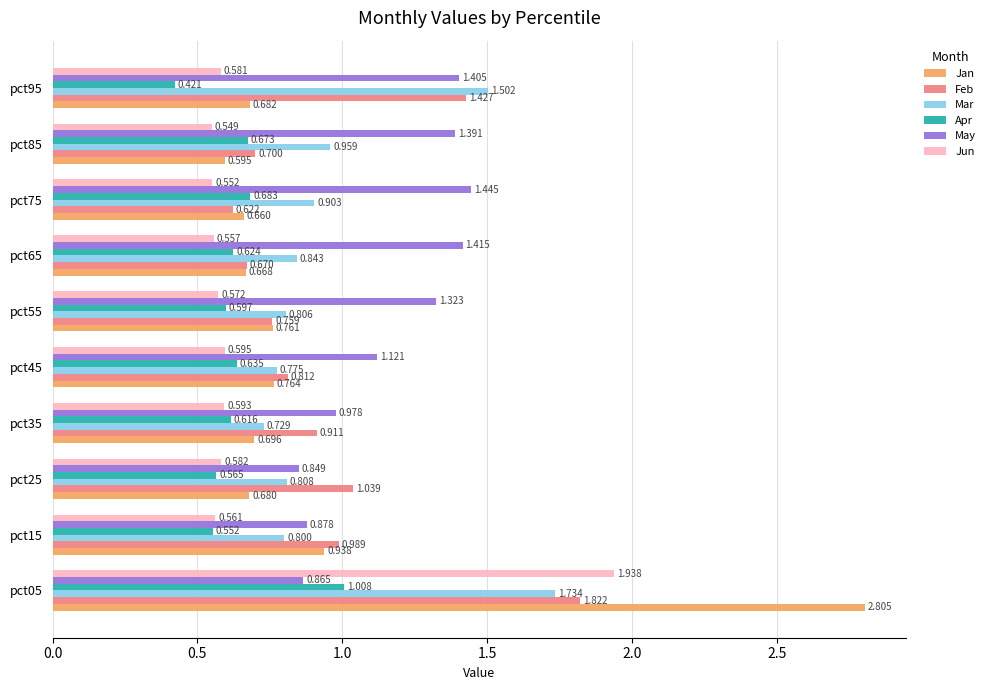

Rank the series by their maximum value, from lowest to highest.

Apr, May, Mar, Feb, Jun, Jan